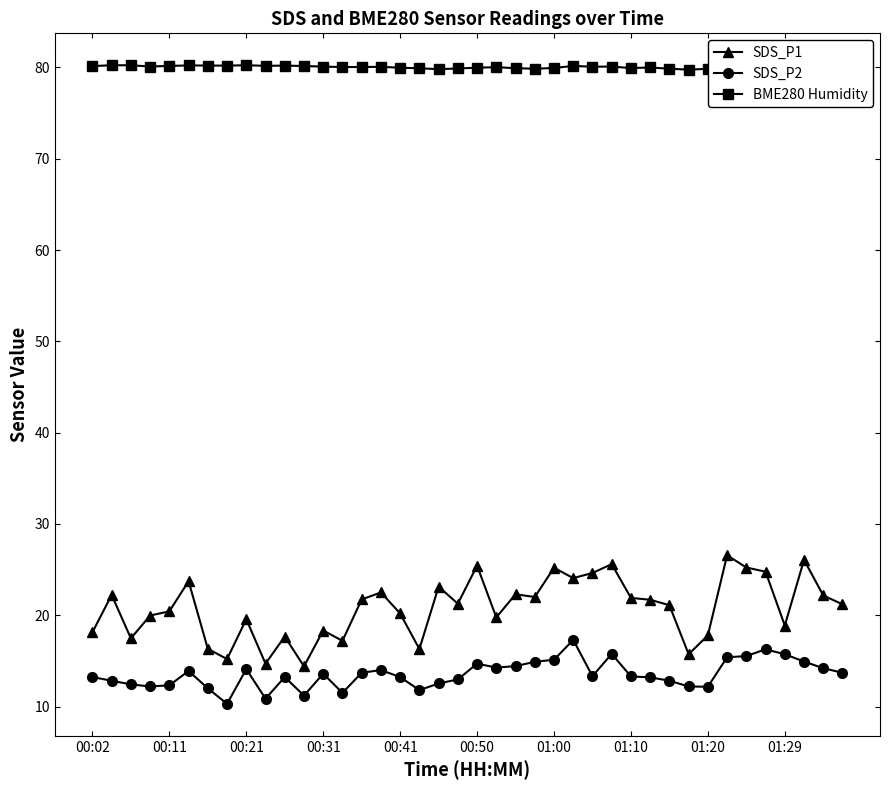

True or false: SDS_P2 has a value of 13.2 at 00:41.

True